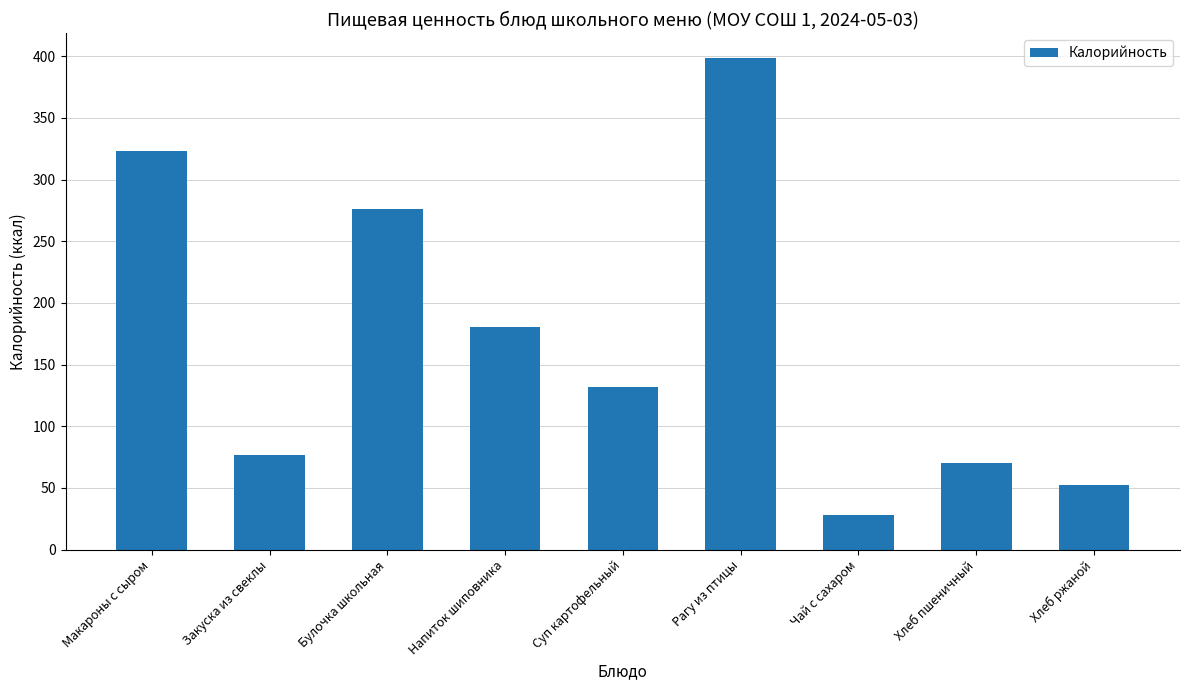

What is the label of the 3rd bar from the left?

Булочка школьная